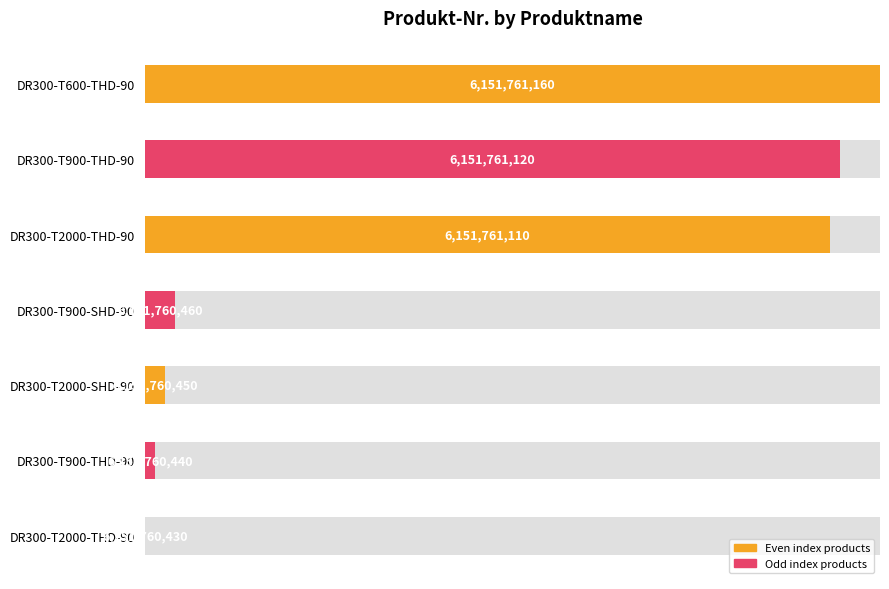

The chart shows a value of 174.7 at DR300-T600-THD-90. True or false?

False